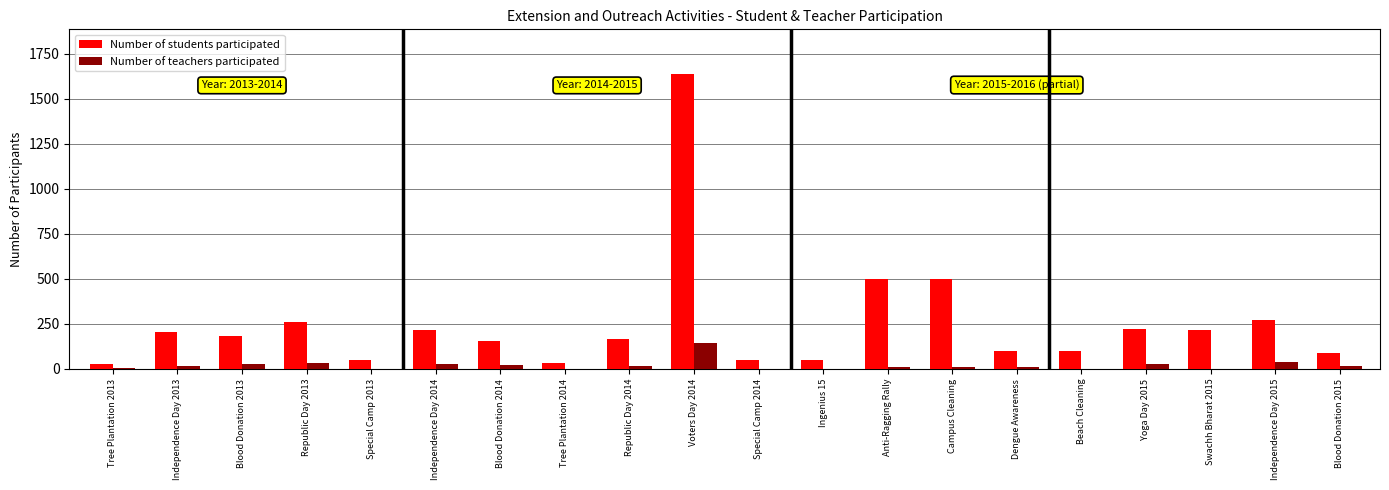

Which series has the largest total across all categories?

Number of students participated